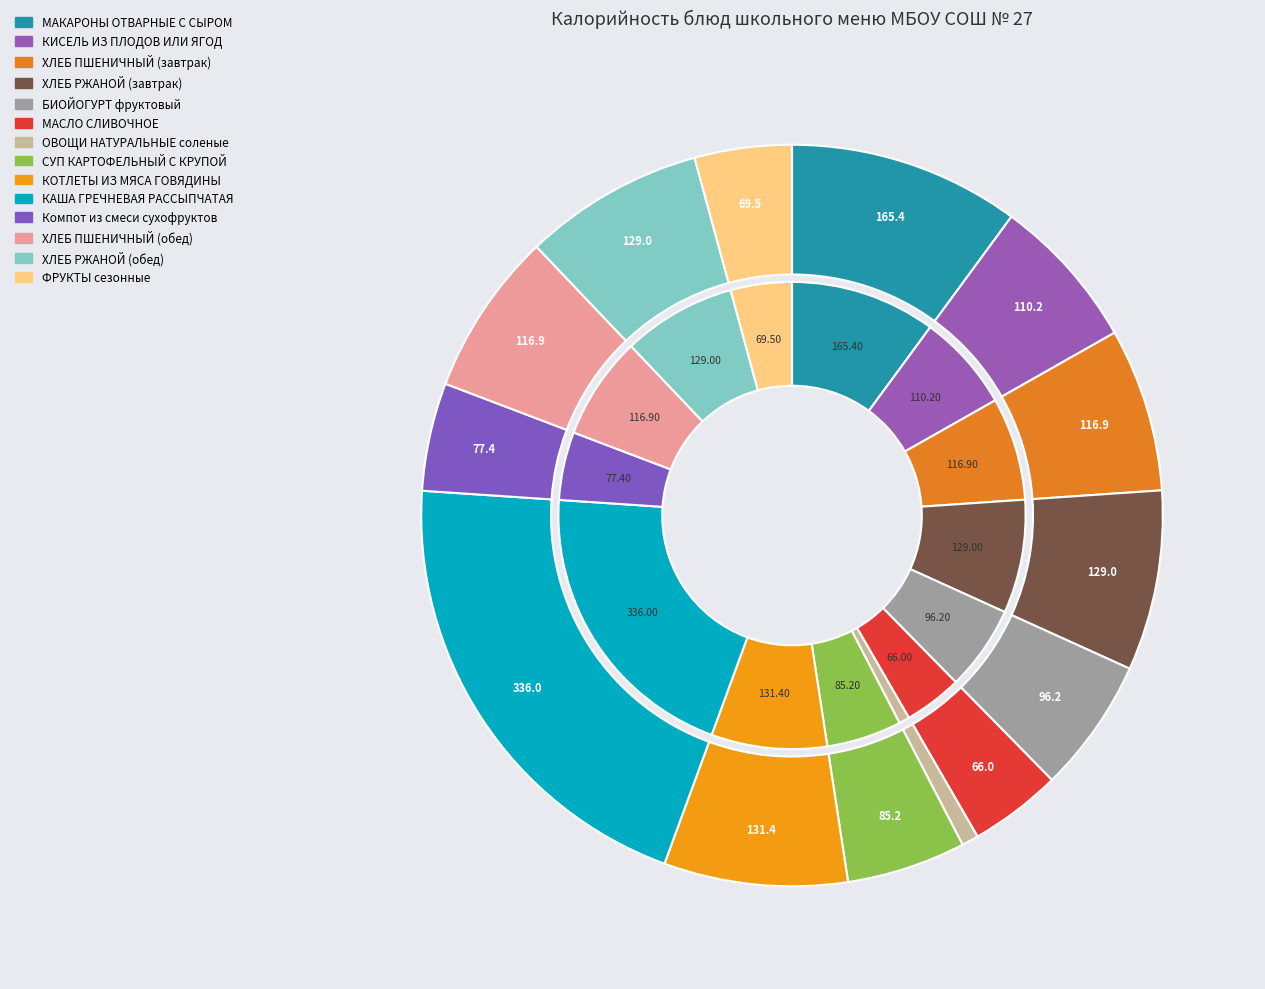

To the nearest percent, what is the difference between the largest and smallest slice percentages?

20%